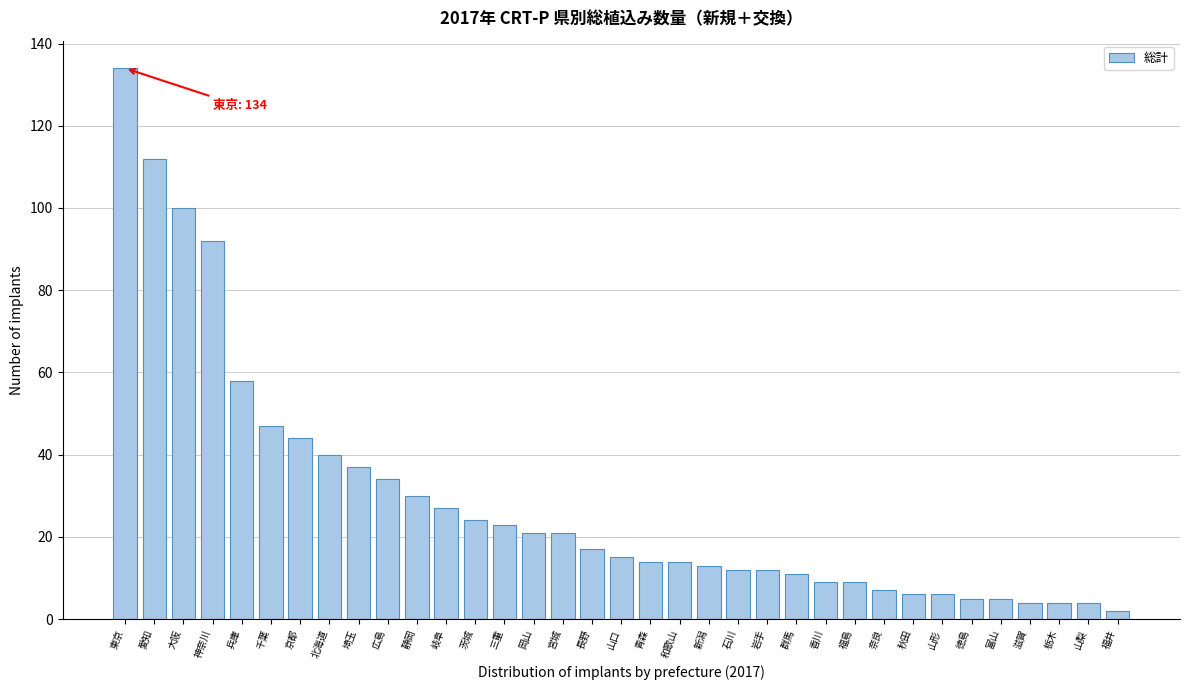

What is the label of the 2nd bar from the right?

山梨